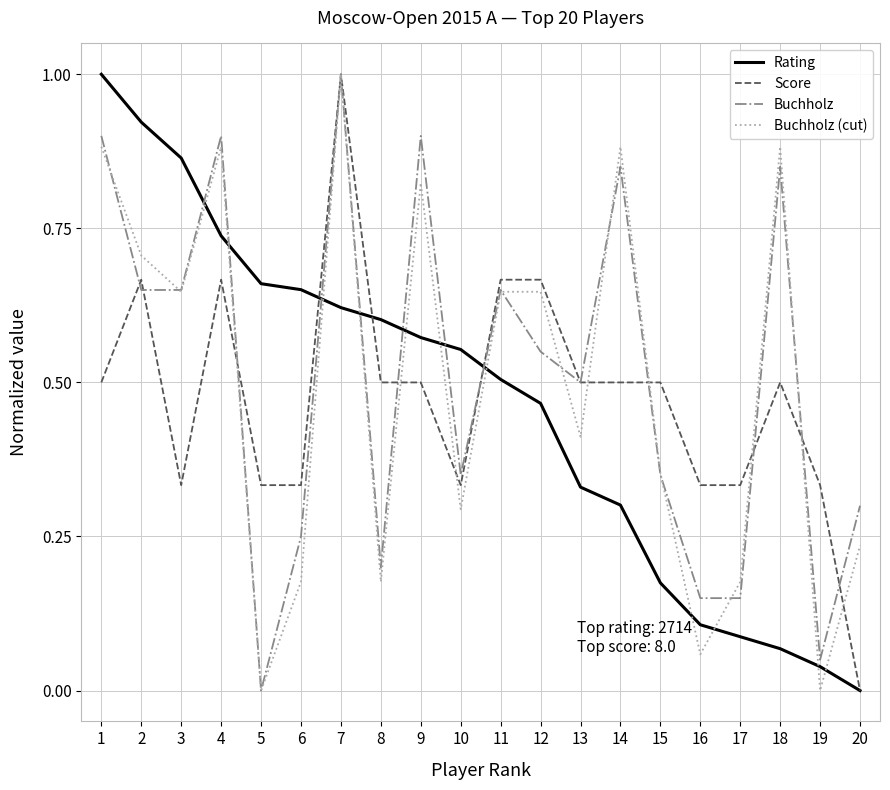

Which series changed the most between 5 and 18?

Buchholz (cut)